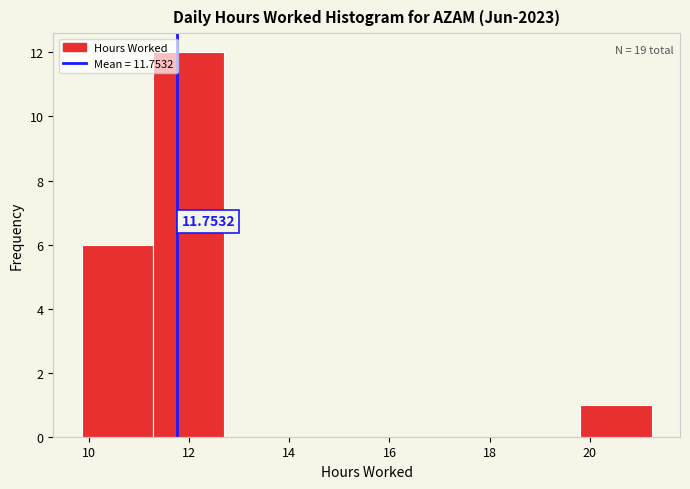

Over which range of the x-axis is the bar tallest?

11.2 to 12.8